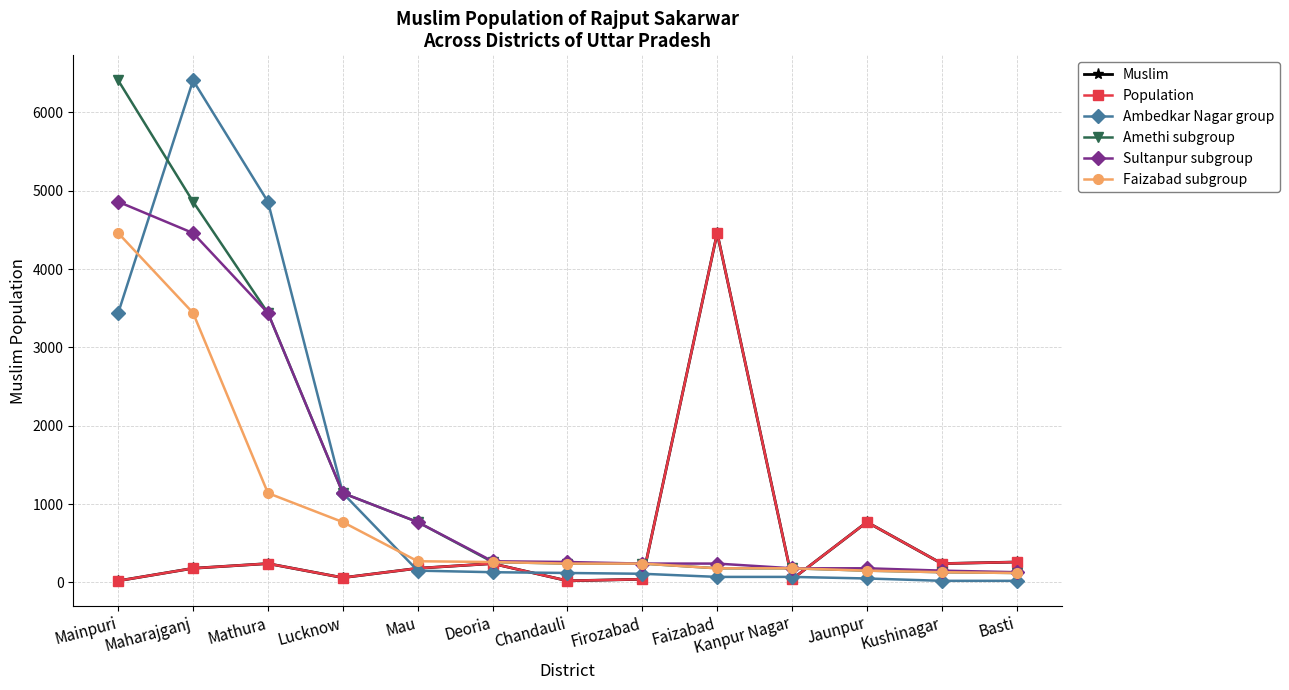

List the series in order of their peak value, lowest first.

Muslim, Population, Faizabad subgroup, Sultanpur subgroup, Ambedkar Nagar group, Amethi subgroup